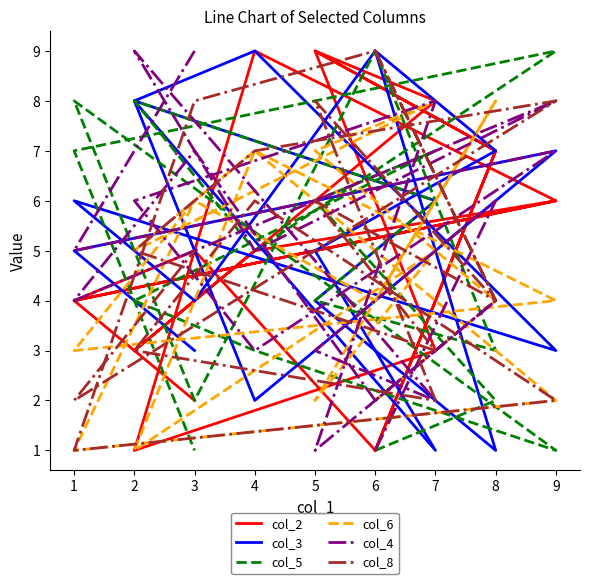

How many series are shown in this chart?

6